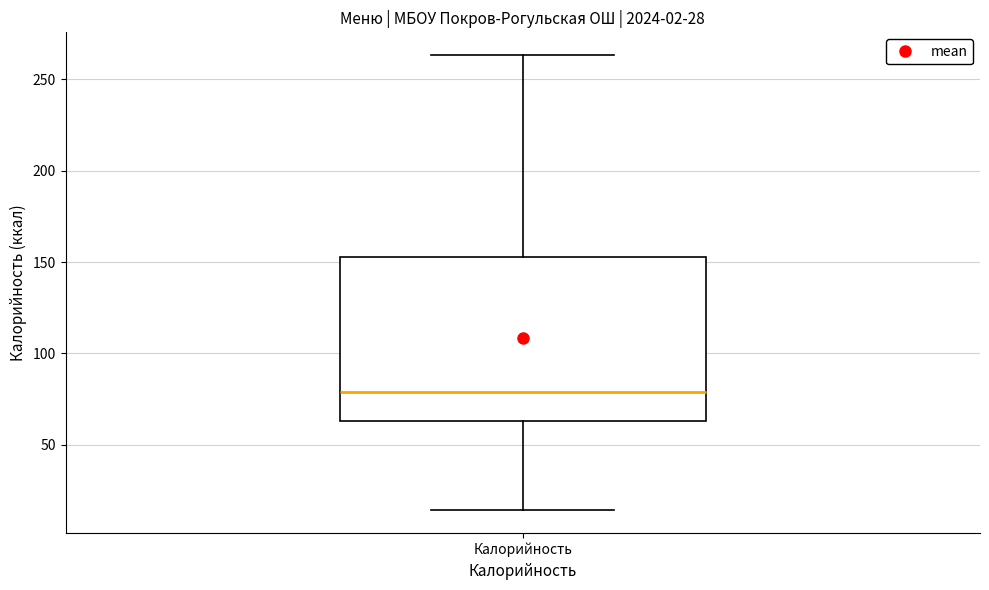

Transcribe this box plot: give where the median line is, the range the box spans, and where the two whiskers end, as read against the y-axis. The values are not printed on the chart, so give them approximately, as read against the axis.

median 80, box 65 to 155, whiskers 15 to 265